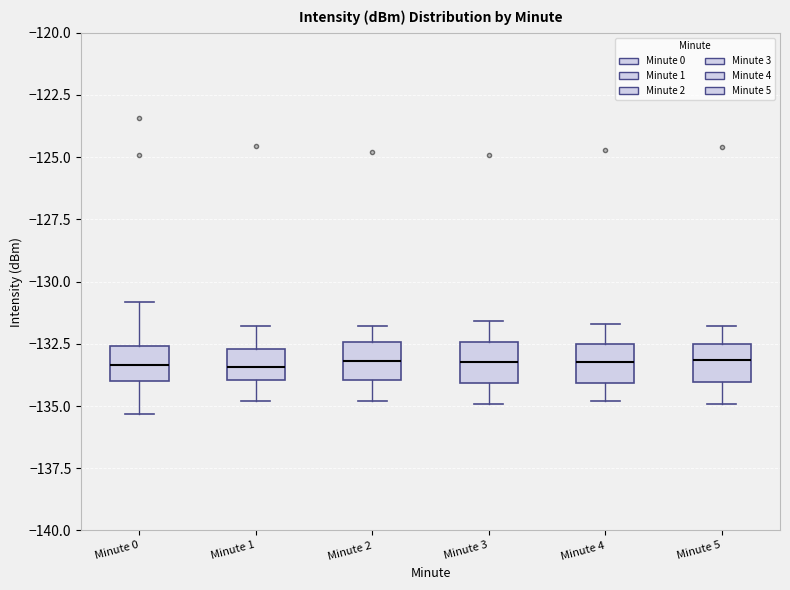

Reading left to right, transcribe this box plot: for each box, give where its median line is, the range the box spans, and where its two whiskers end, as read against the y-axis. The values are not printed on the chart, so give them approximately, as read against the axis.

Minute 0: median -133.5, box -134.0 to -132.5, whiskers -135.5 to -131.0
Minute 1: median -133.5, box -134.0 to -132.5, whiskers -135.0 to -132.0
Minute 2: median -133.0, box -134.0 to -132.5, whiskers -135.0 to -132.0
Minute 3: median -133.0, box -134.0 to -132.5, whiskers -135.0 to -131.5
Minute 4: median -133.0, box -134.0 to -132.5, whiskers -135.0 to -131.5
Minute 5: median -133.0, box -134.0 to -132.5, whiskers -135.0 to -132.0